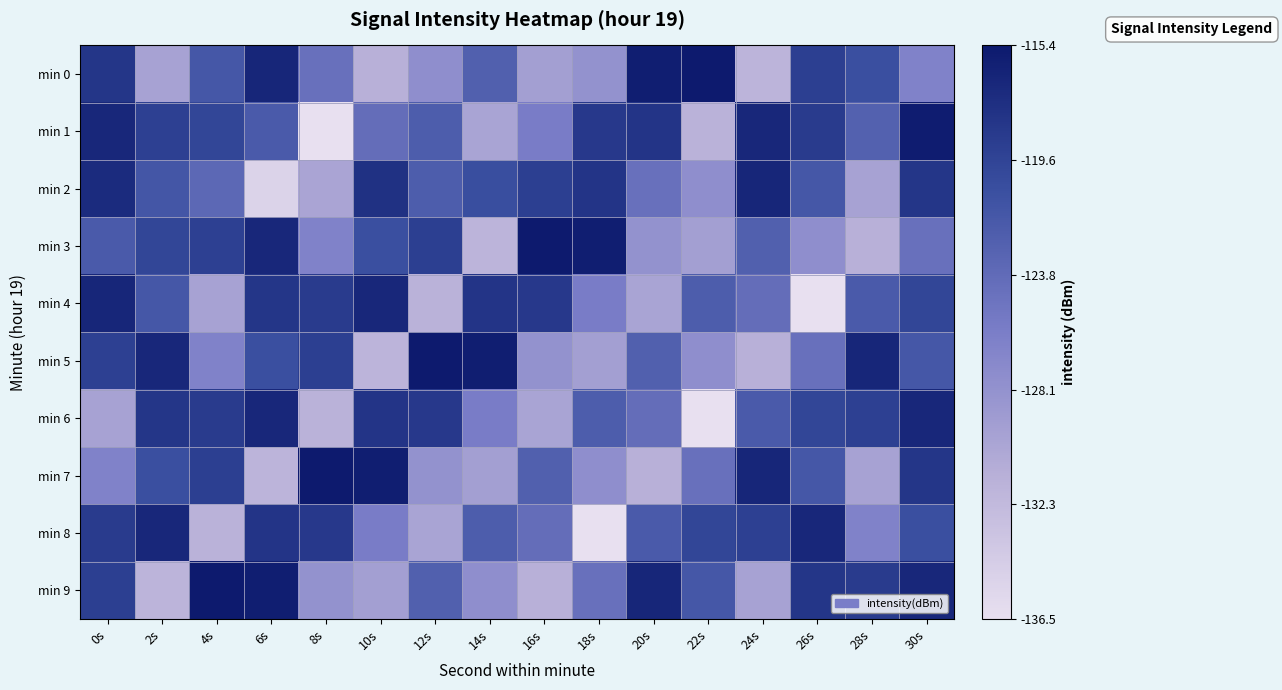

Reading right to left, transcribe all the data shown in this chart.

min 0: 30s=-126.4	28s=-120.7	26s=-119.2	24s=-131.7	22s=-115.4	20s=-115.9	18s=-128.1	16s=-129.4	14s=-122.6	12s=-127.7	10s=-131.2	8s=-124.4	6s=-116.7	4s=-121.7	2s=-129.8	0s=-118.3
min 1: 30s=-115.7	28s=-122.7	26s=-118.7	24s=-116.8	22s=-131.5	20s=-118.0	18s=-118.5	16s=-125.8	14s=-129.9	12s=-122.3	10s=-124.1	8s=-136.5	6s=-122.0	4s=-119.8	2s=-119.2	0s=-116.8
min 2: 30s=-118.3	28s=-129.8	26s=-121.7	24s=-116.7	22s=-127.7	20s=-124.4	18s=-118.0	16s=-119.2	14s=-120.6	12s=-122.3	10s=-117.7	8s=-130.0	6s=-135.2	4s=-123.5	2s=-121.6	0s=-117.2
min 3: 30s=-124.4	28s=-131.2	26s=-127.7	24s=-122.6	22s=-129.4	20s=-128.1	18s=-115.9	16s=-115.4	14s=-131.7	12s=-119.2	10s=-120.7	8s=-126.4	6s=-116.8	4s=-119.2	2s=-119.8	0s=-122.0
min 4: 30s=-119.8	28s=-122.0	26s=-136.5	24s=-124.1	22s=-122.3	20s=-129.9	18s=-125.8	16s=-118.5	14s=-118.0	12s=-131.5	10s=-116.8	8s=-118.7	6s=-118.3	4s=-129.8	2s=-121.7	0s=-116.7
min 5: 30s=-121.7	28s=-116.7	26s=-124.4	24s=-131.2	22s=-127.7	20s=-122.6	18s=-129.4	16s=-128.1	14s=-115.9	12s=-115.4	10s=-131.7	8s=-119.2	6s=-120.7	4s=-126.4	2s=-116.8	0s=-119.2
min 6: 30s=-116.8	28s=-119.2	26s=-119.8	24s=-122.0	22s=-136.5	20s=-124.1	18s=-122.3	16s=-129.9	14s=-125.8	12s=-118.5	10s=-118.0	8s=-131.5	6s=-116.8	4s=-118.7	2s=-118.3	0s=-129.8
min 7: 30s=-118.3	28s=-129.8	26s=-121.7	24s=-116.7	22s=-124.4	20s=-131.2	18s=-127.7	16s=-122.6	14s=-129.4	12s=-128.1	10s=-115.9	8s=-115.4	6s=-131.7	4s=-119.2	2s=-120.7	0s=-126.4
min 8: 30s=-120.7	28s=-126.4	26s=-116.8	24s=-119.2	22s=-119.8	20s=-122.0	18s=-136.5	16s=-124.1	14s=-122.3	12s=-129.9	10s=-125.8	8s=-118.5	6s=-118.0	4s=-131.5	2s=-116.8	0s=-118.7
min 9: 30s=-116.8	28s=-118.7	26s=-118.3	24s=-129.8	22s=-121.7	20s=-116.7	18s=-124.4	16s=-131.2	14s=-127.7	12s=-122.6	10s=-129.4	8s=-128.1	6s=-115.9	4s=-115.4	2s=-131.7	0s=-119.2